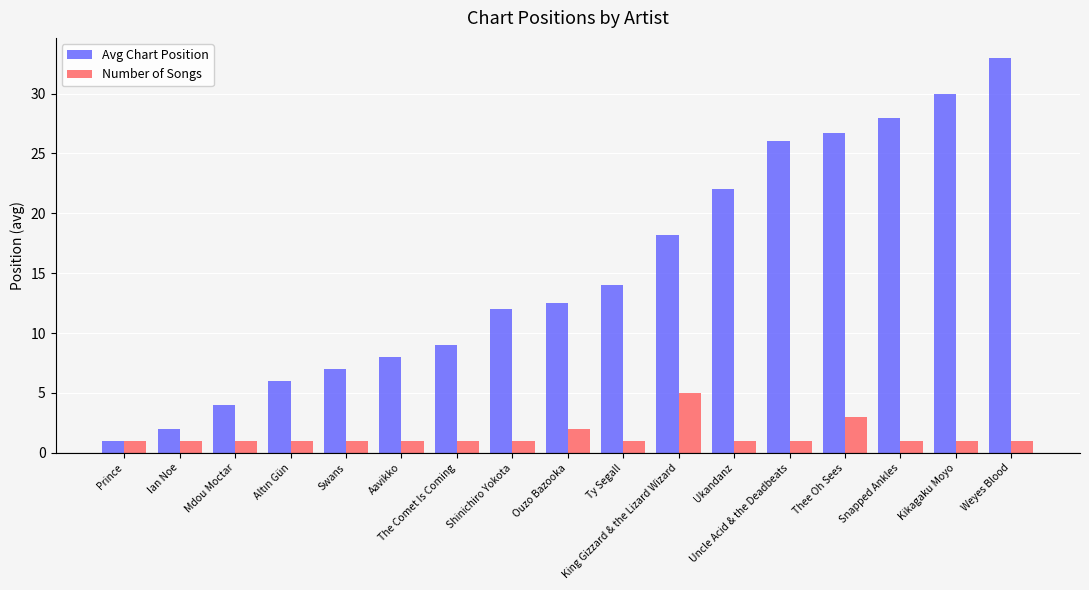

What is the average value of the Number of Songs series?

1.4